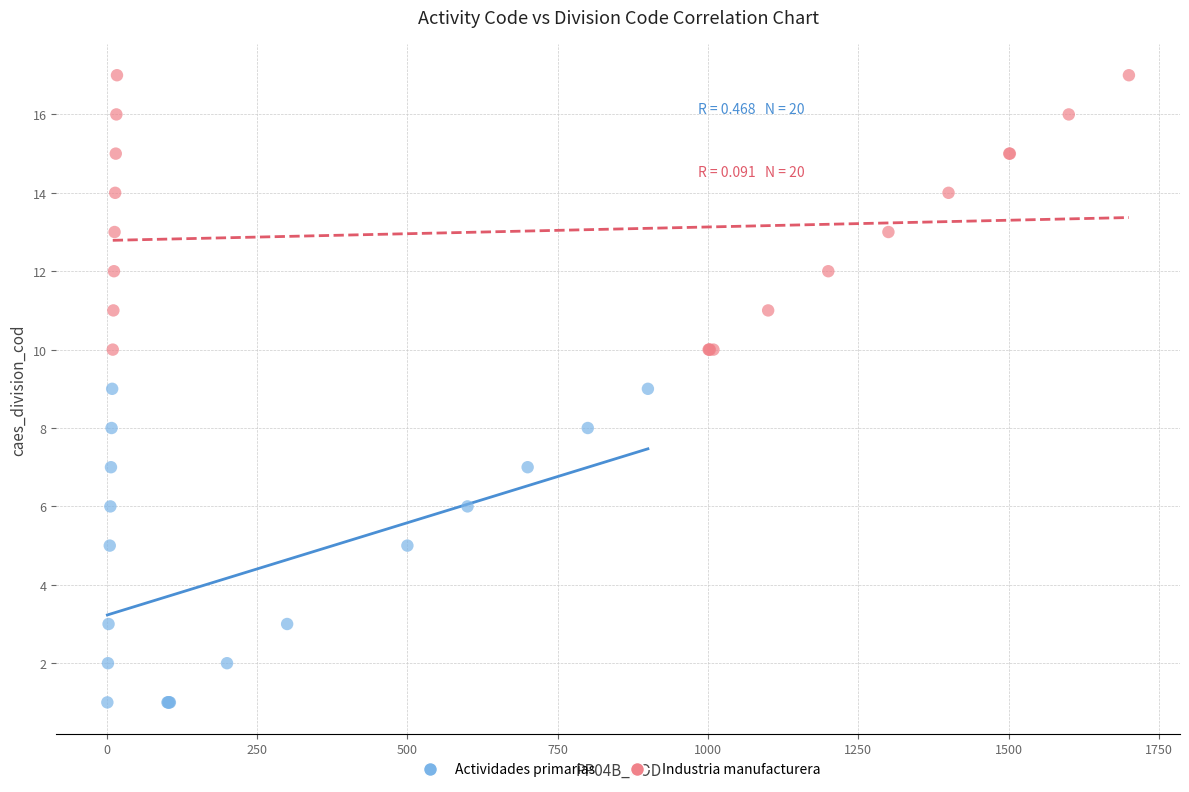

Which series has the largest Y range (max minus min)?

Actividades primarias